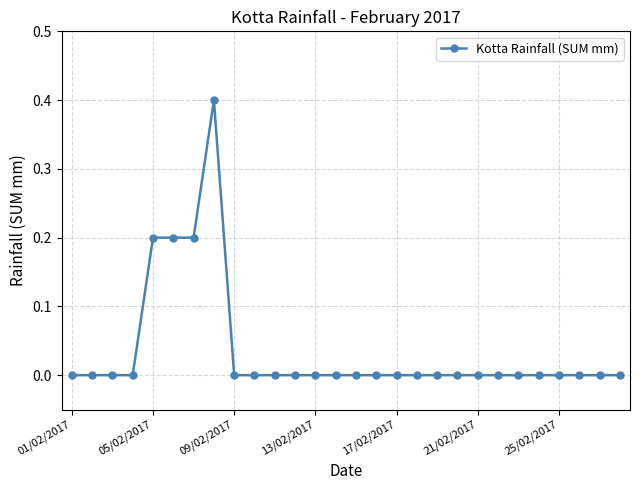

What is the maximum value shown in the chart?

0.4